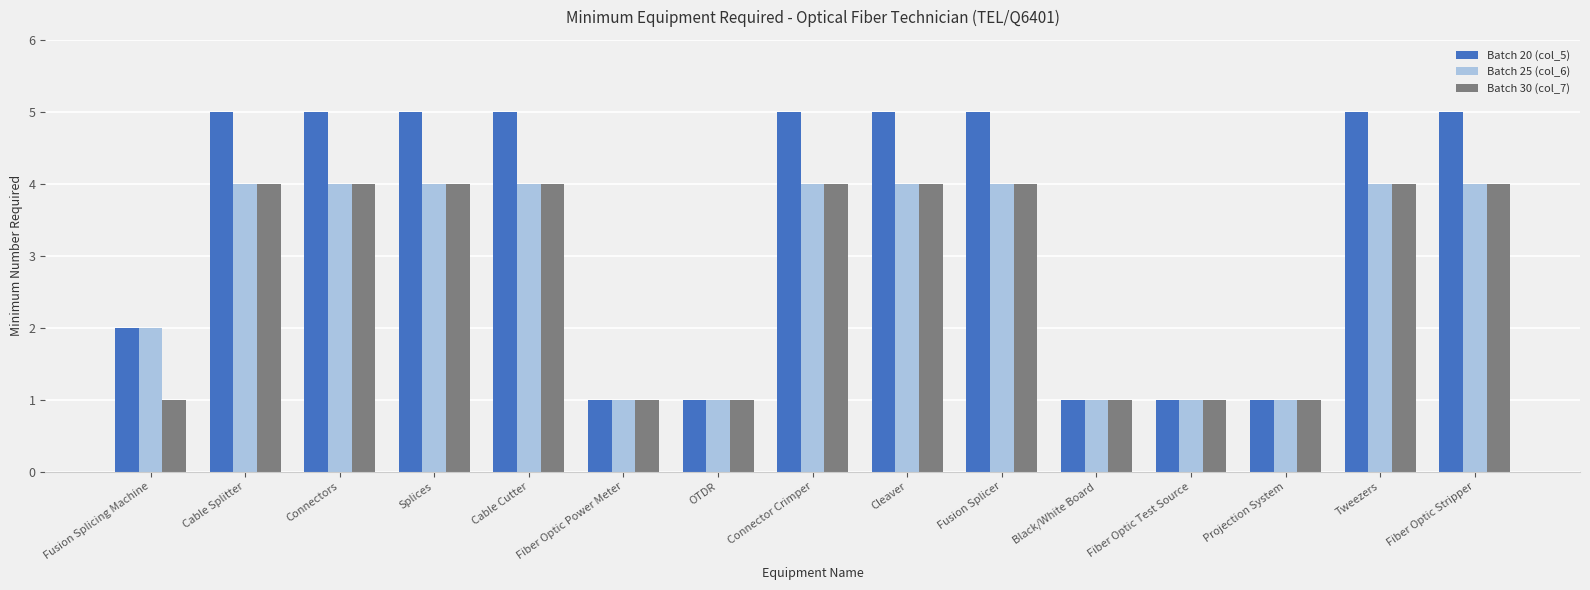

What is the maximum value for Batch 30 (col_7)?

4